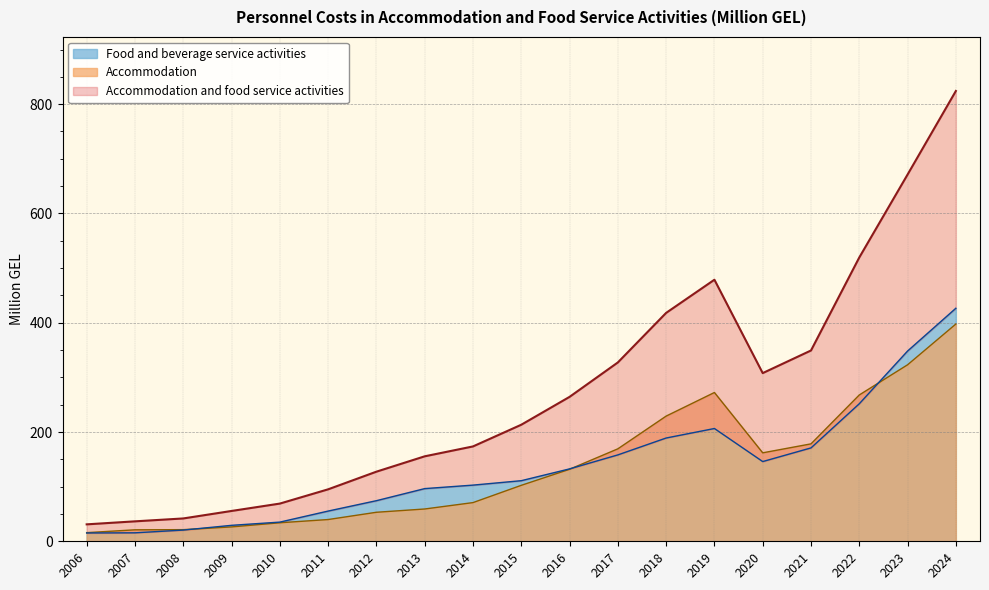

Rank the series by their maximum value, from lowest to highest.

Accommodation, Food and beverage service activities, Accommodation and food service activities